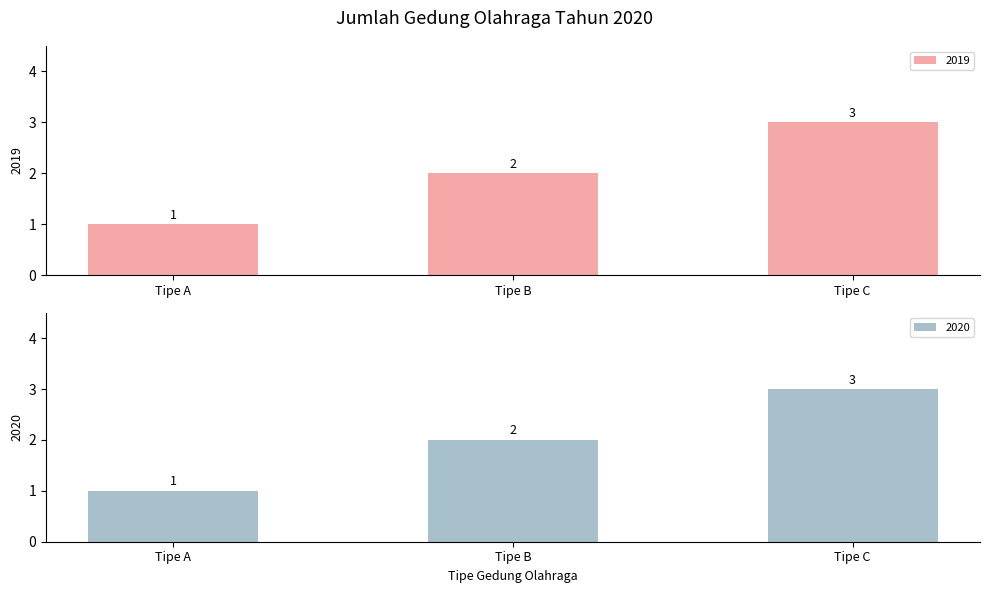

What is the difference between the 2020 values at Tipe C and Tipe B?

1